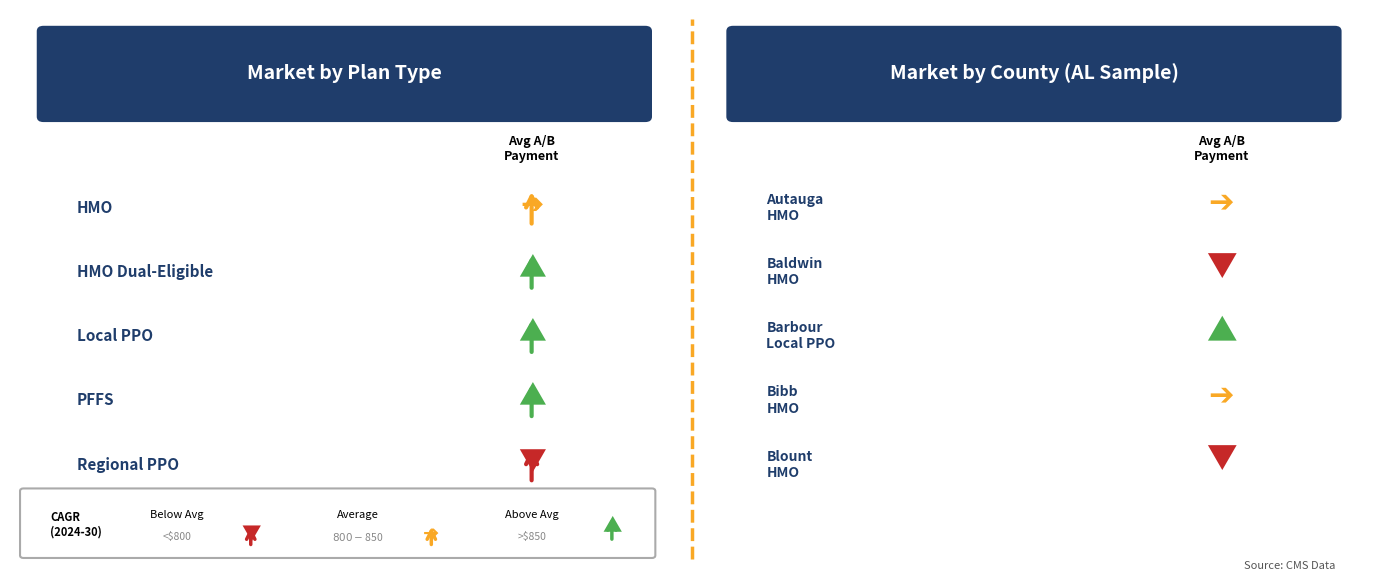

What position from the left is HMO?

1